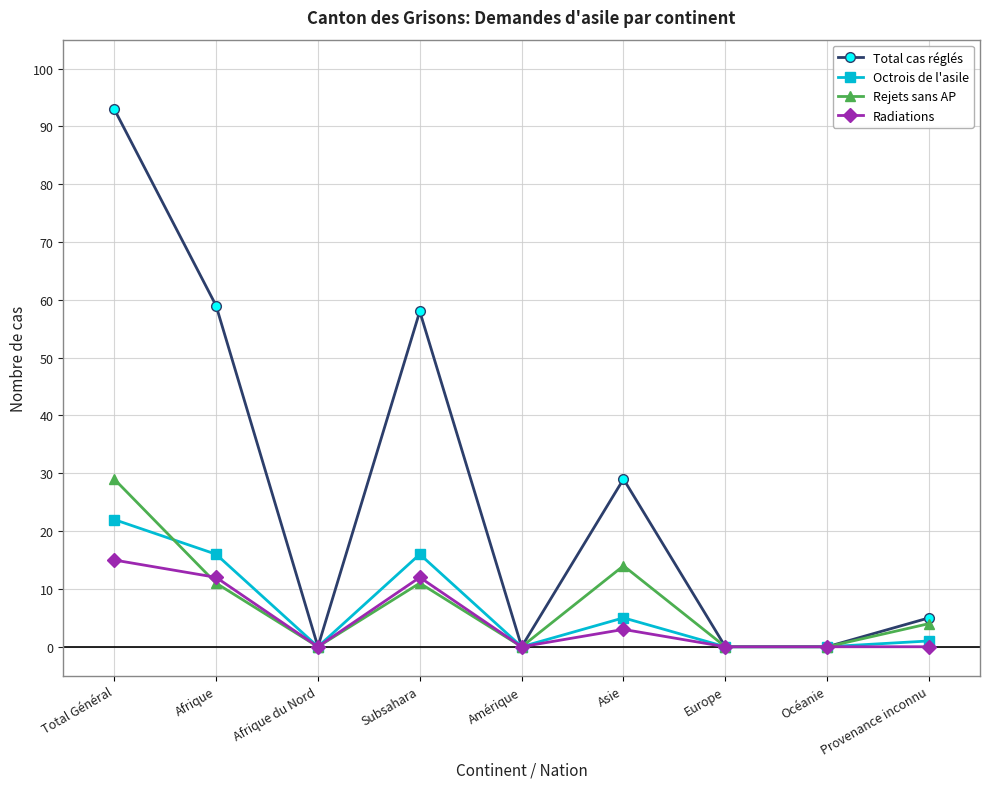

Reading left to right, what are all the values shown in this chart?

Total cas réglés: Total Général=93	Afrique=59	Afrique du Nord=0	Subsahara=58	Amérique=0	Asie=29	Europe=0	Océanie=0	Provenance inconnu=5
Octrois de l'asile: Total Général=22	Afrique=16	Afrique du Nord=0	Subsahara=16	Amérique=0	Asie=5	Europe=0	Océanie=0	Provenance inconnu=1
Rejets sans AP: Total Général=29	Afrique=11	Afrique du Nord=0	Subsahara=11	Amérique=0	Asie=14	Europe=0	Océanie=0	Provenance inconnu=4
Radiations: Total Général=15	Afrique=12	Afrique du Nord=0	Subsahara=12	Amérique=0	Asie=3	Europe=0	Océanie=0	Provenance inconnu=0